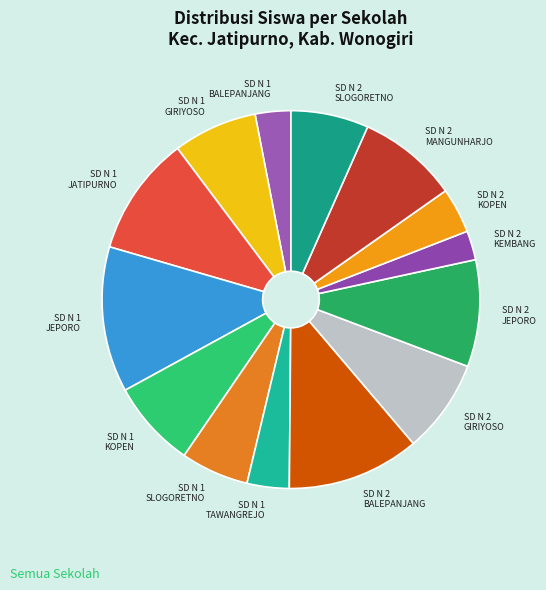

How many slices are in this pie chart?

14